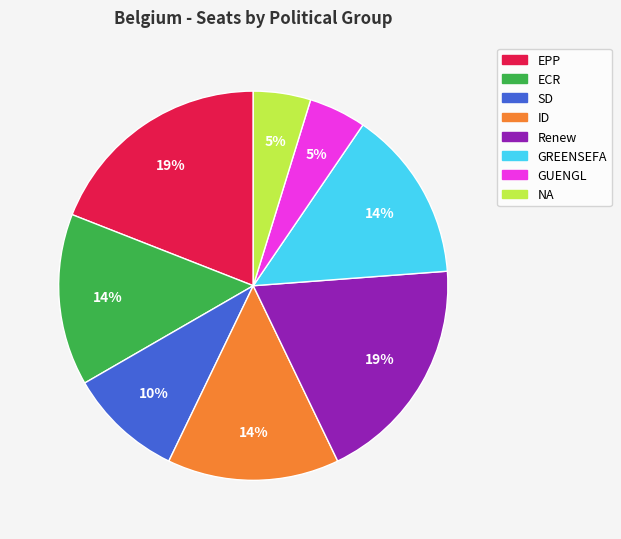

To the nearest percent, what is the difference between the NA and Renew slice percentages?

14%